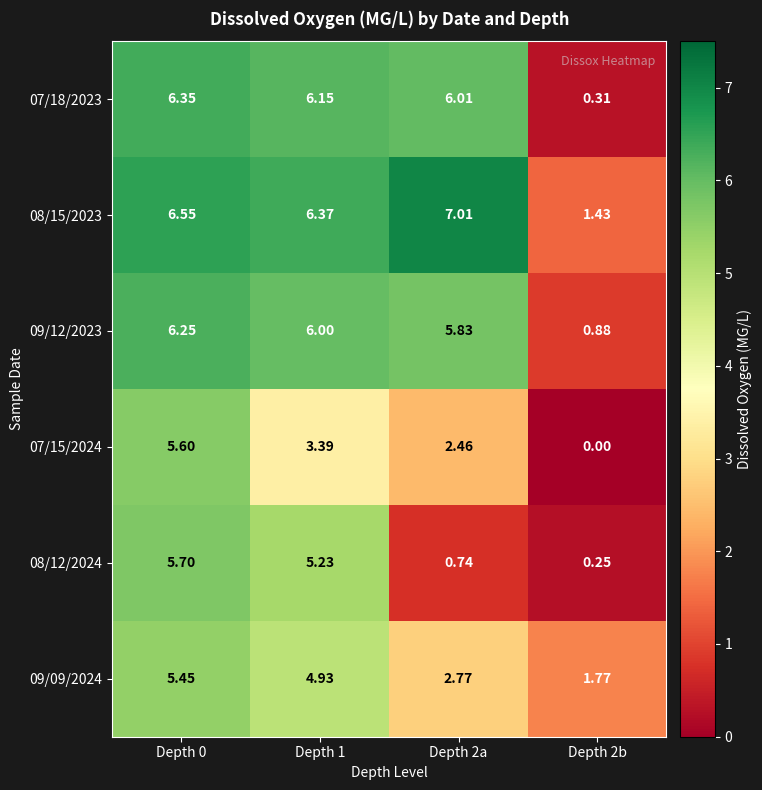

Which series changed the most between Depth 1 and Depth 2b?

07/18/2023